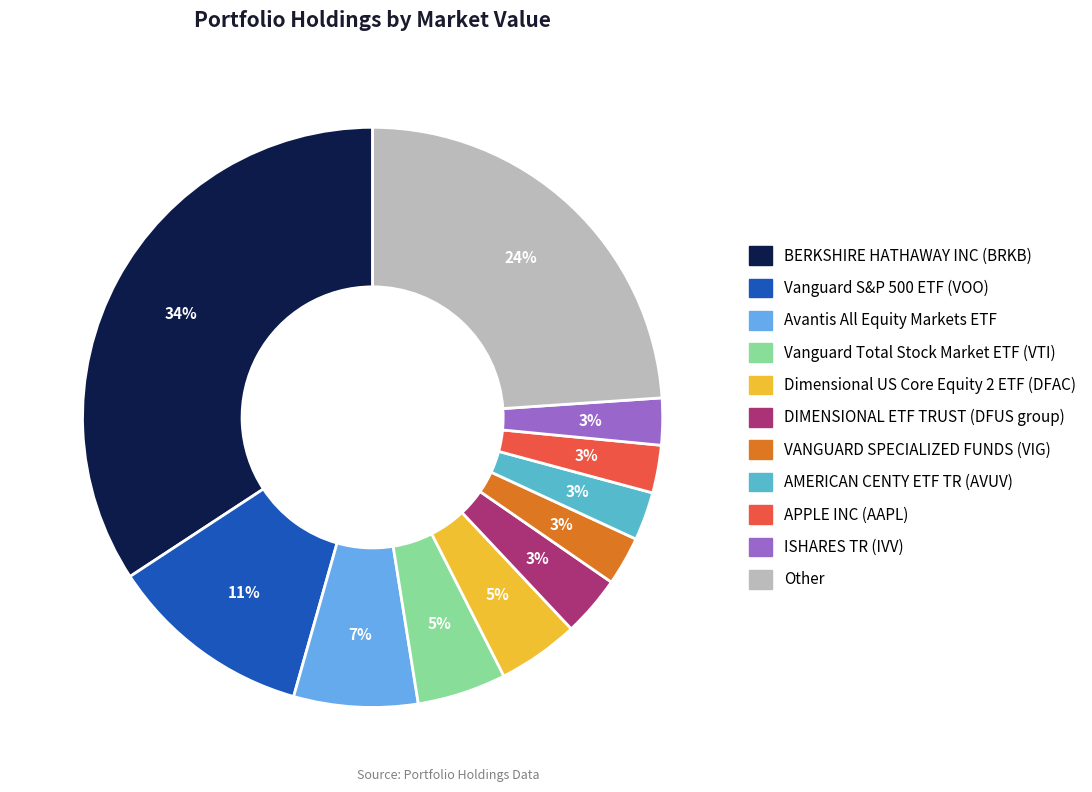

What percentage is the Avantis All Equity Markets ETF slice, to the nearest percent?

7%